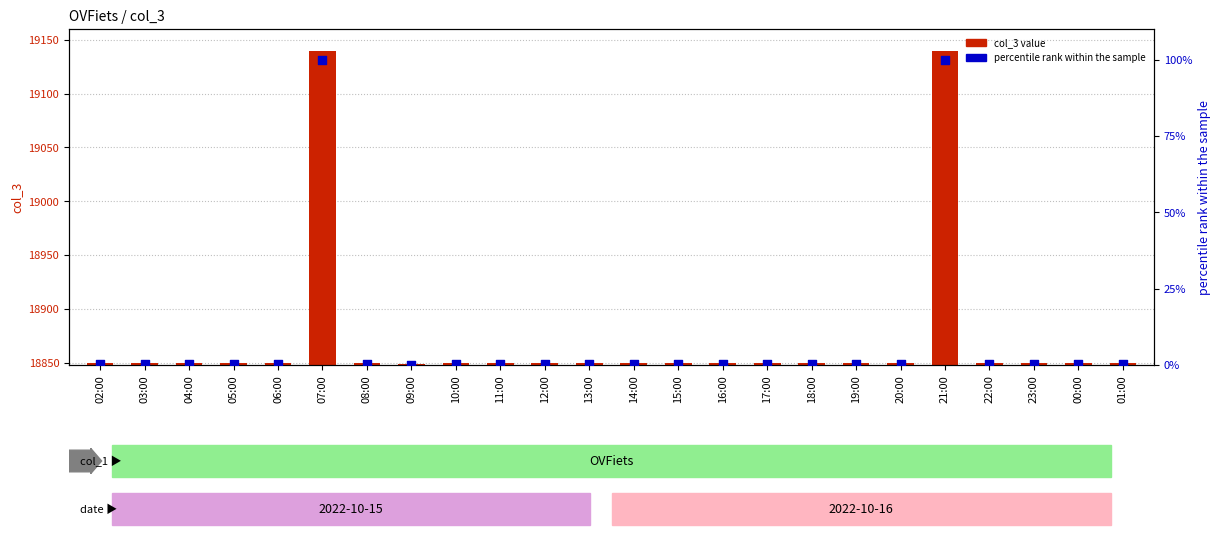

Which series has the largest total across all categories?

col_3 value